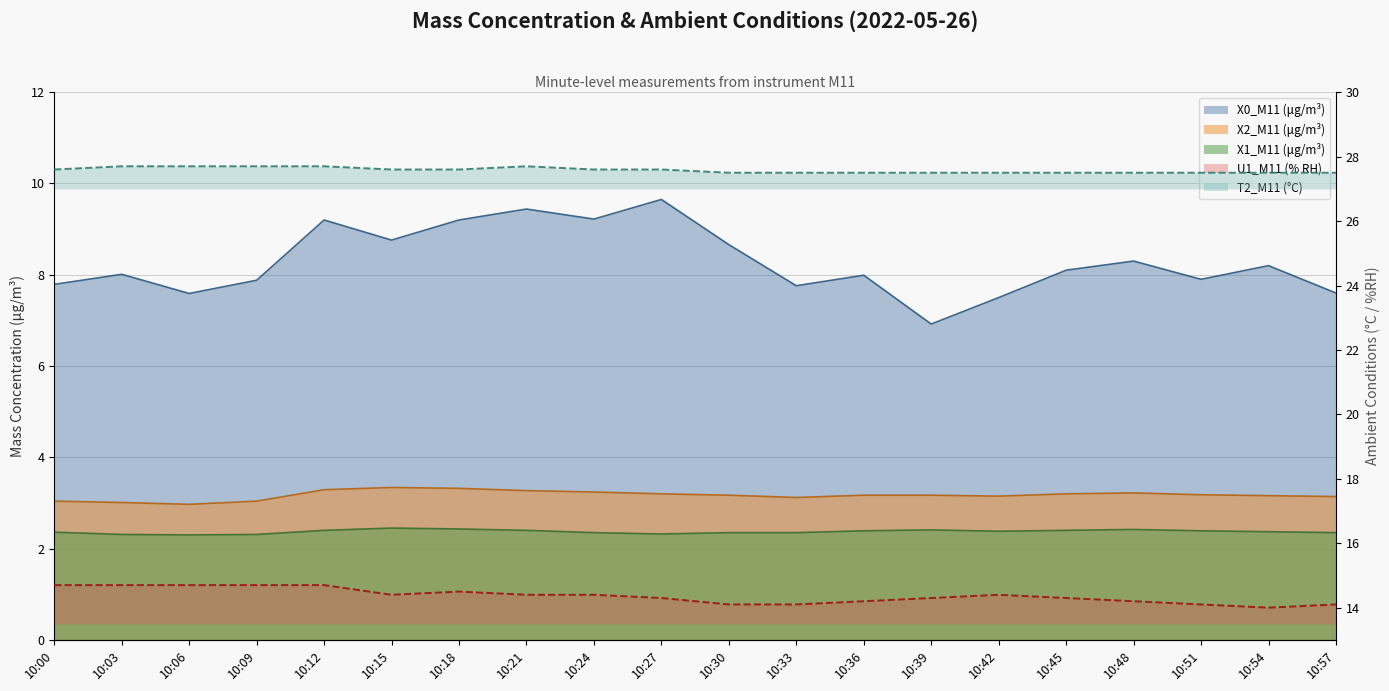

Count the number of categories in the chart.

20